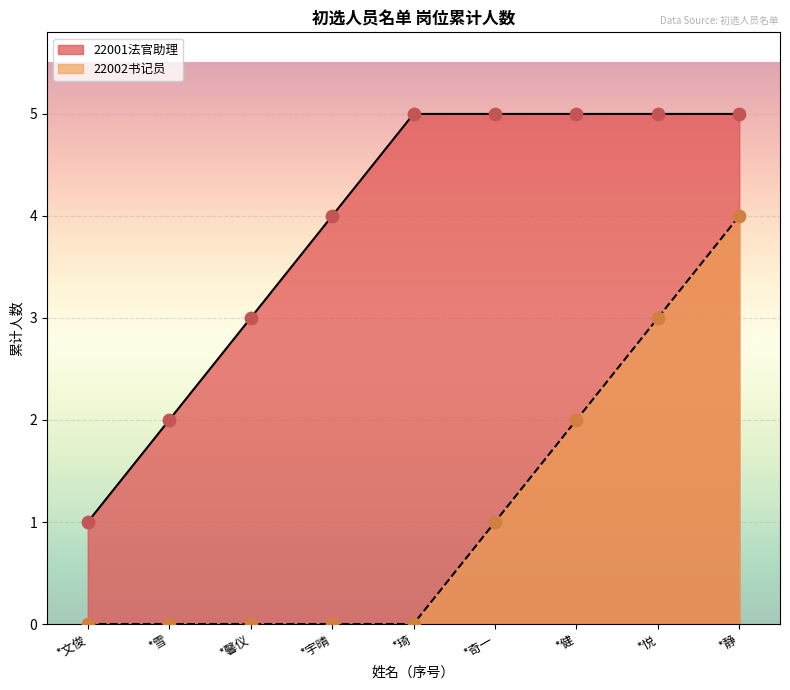

What is the total value across all series at *琦?

5